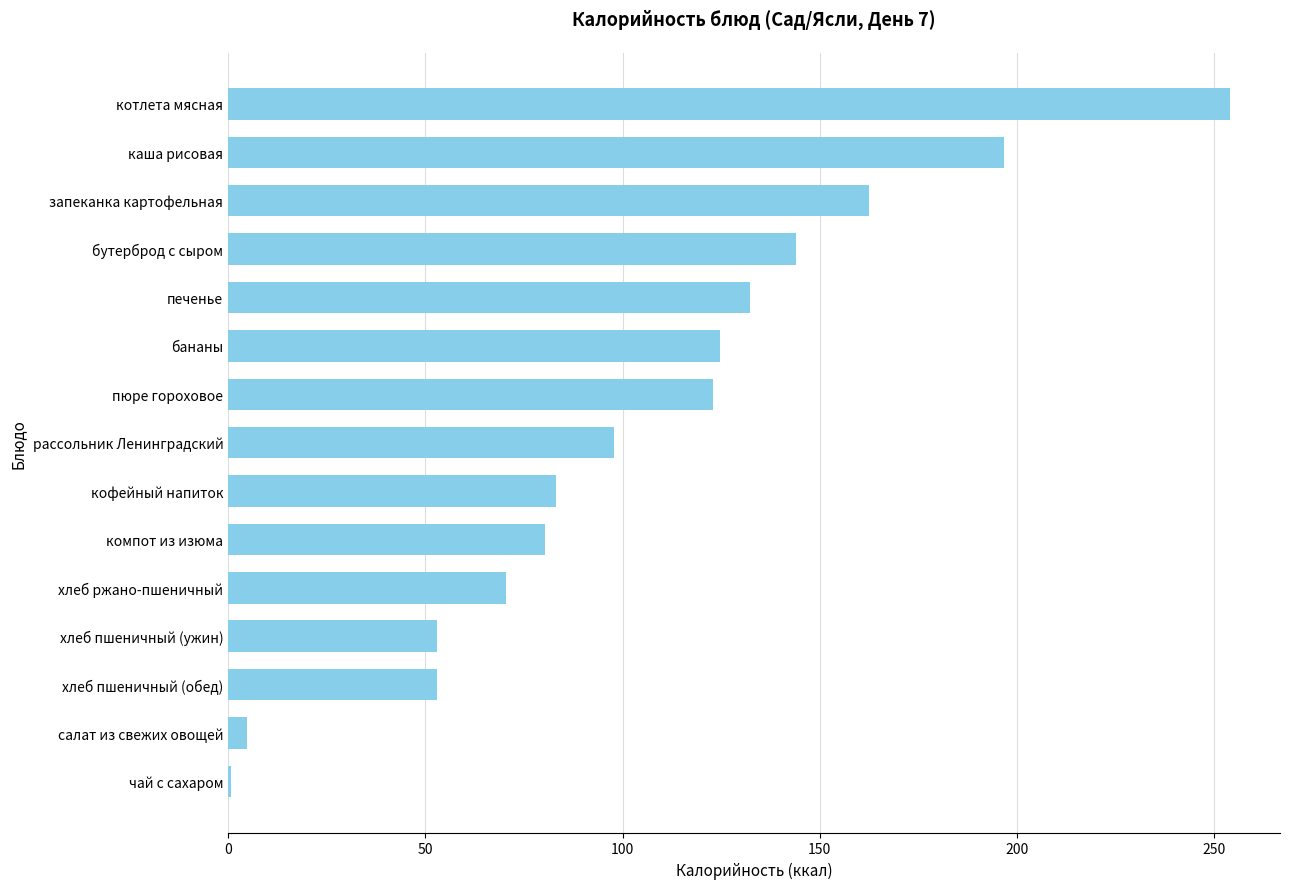

What is the sum of all values?

1580.7